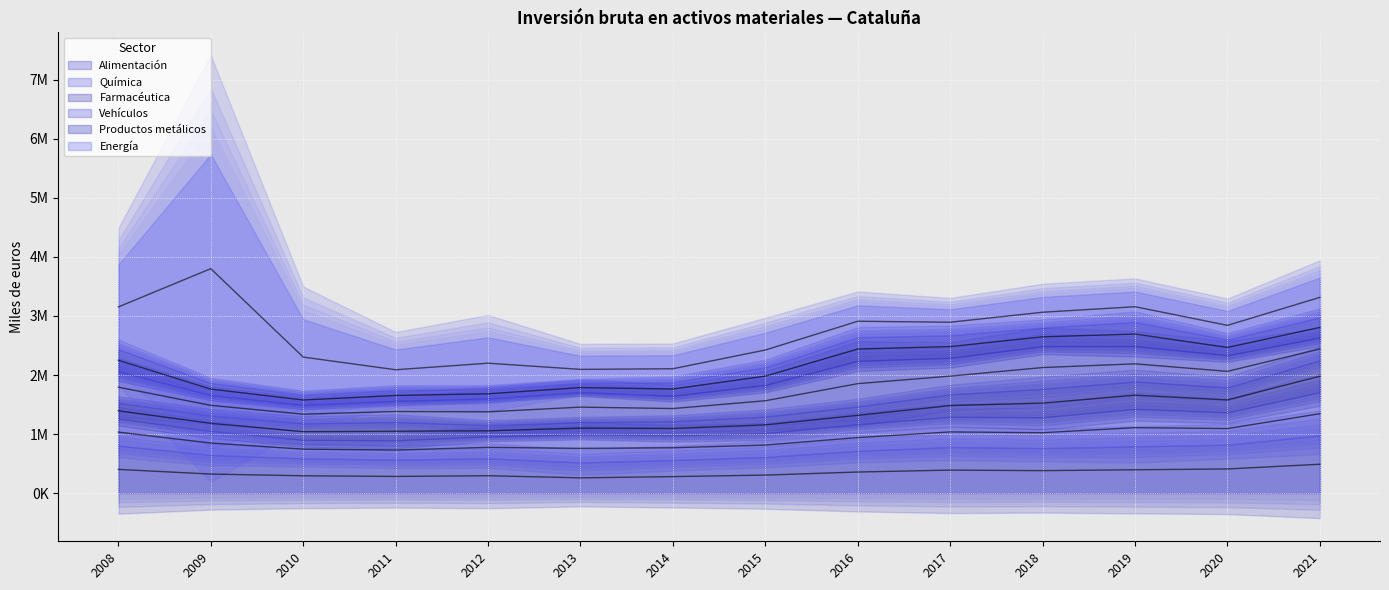

What is the difference between the highest and lowest values at 2010?

1110300